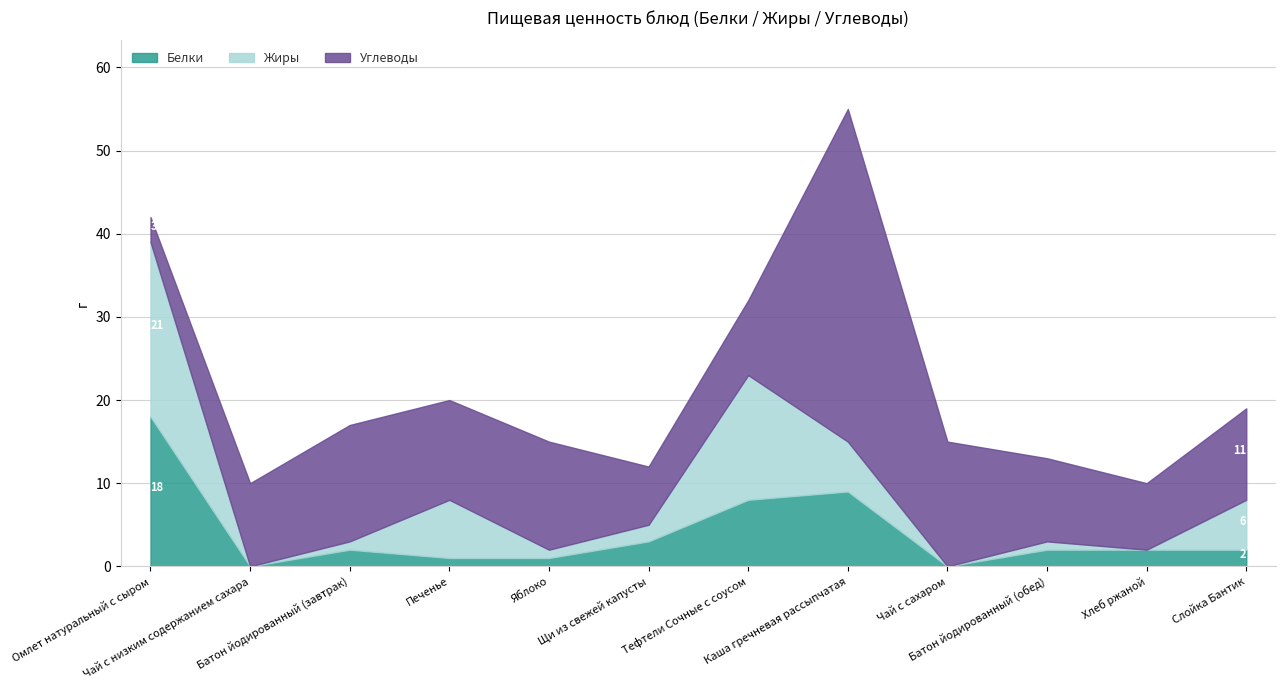

Which label corresponds to the largest value in the chart?

Каша гречневая рассыпчатая